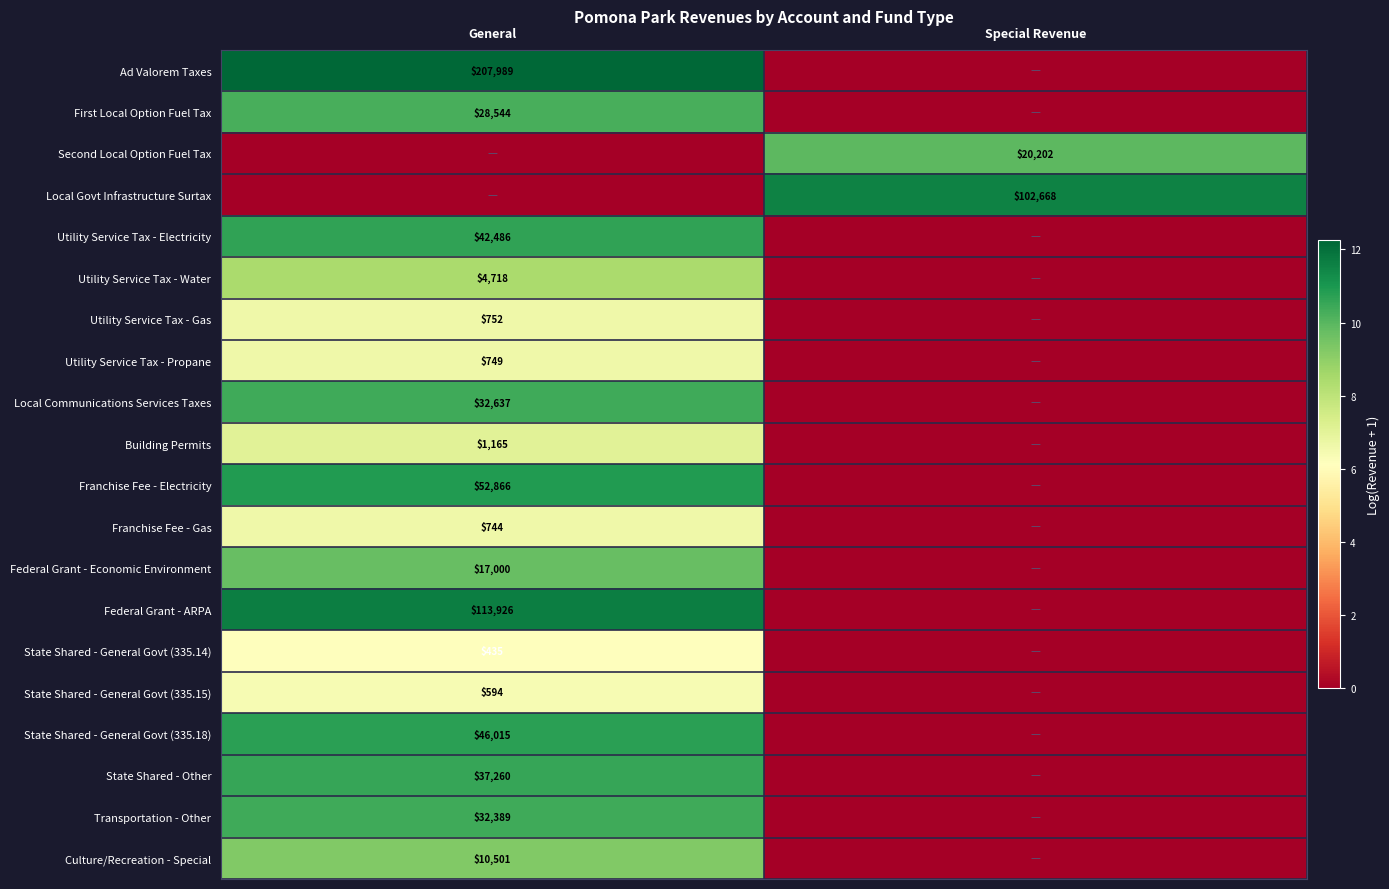

True or false: Federal Grant - ARPA has a value of 113926 at General.

True